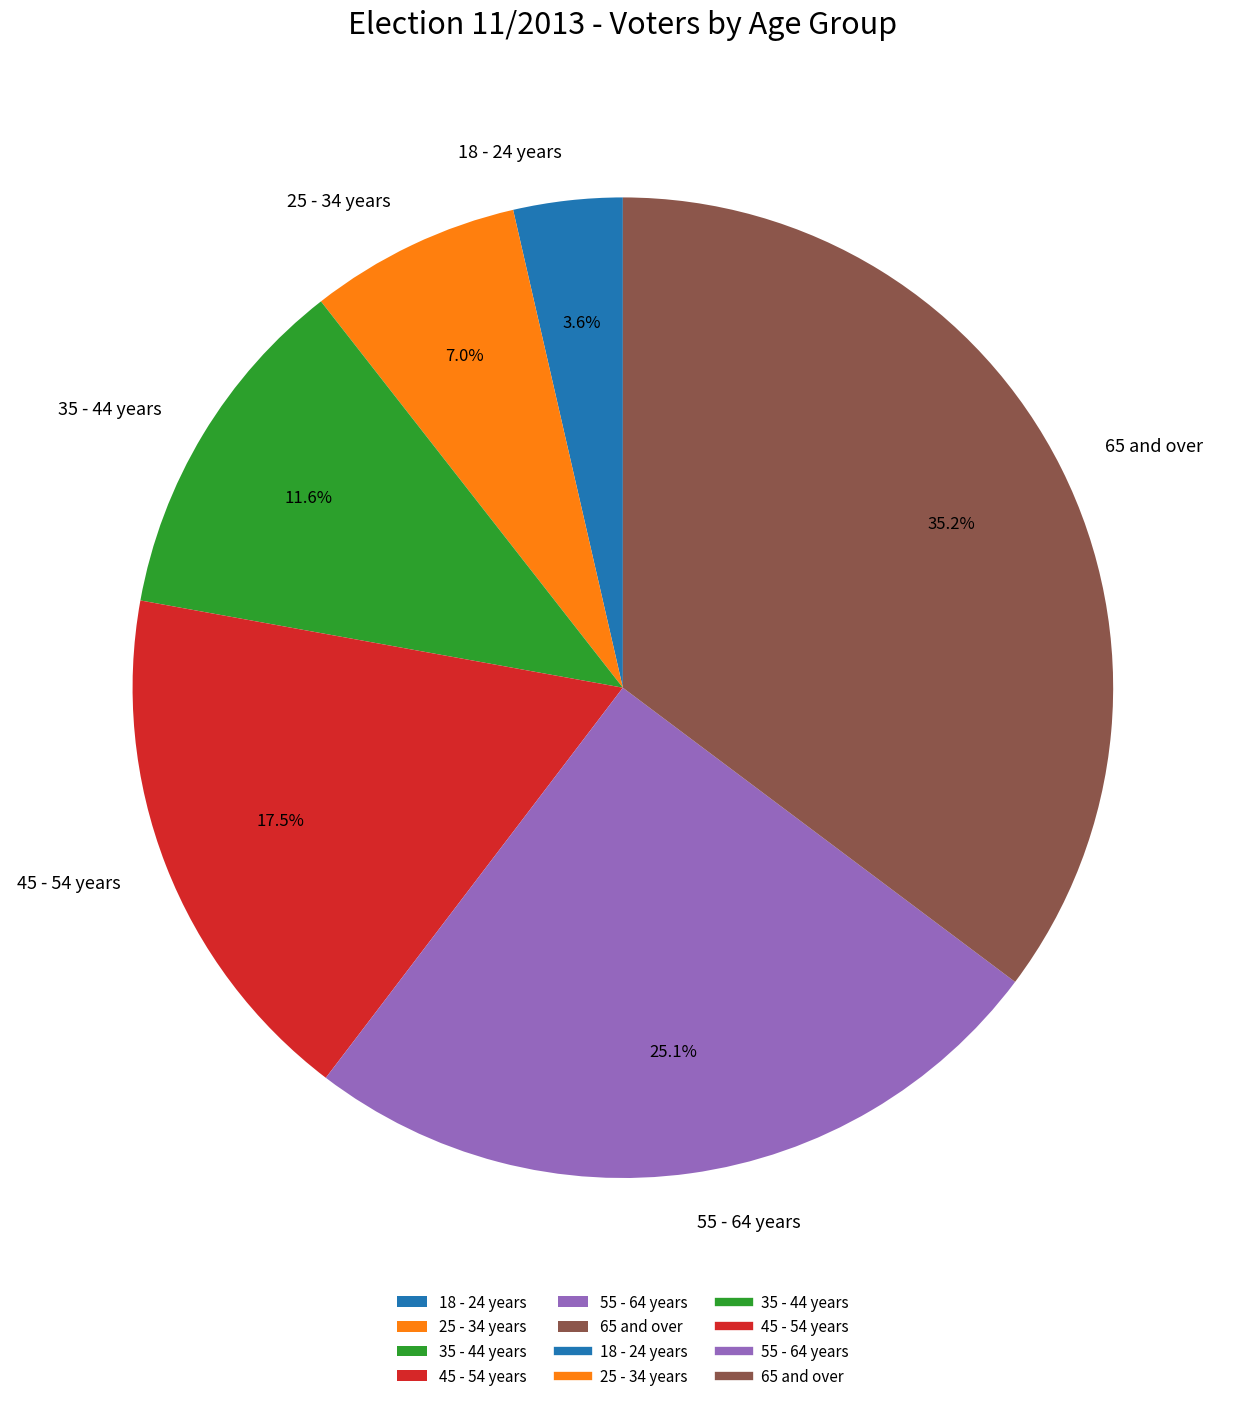

How many slices are in this pie chart?

6